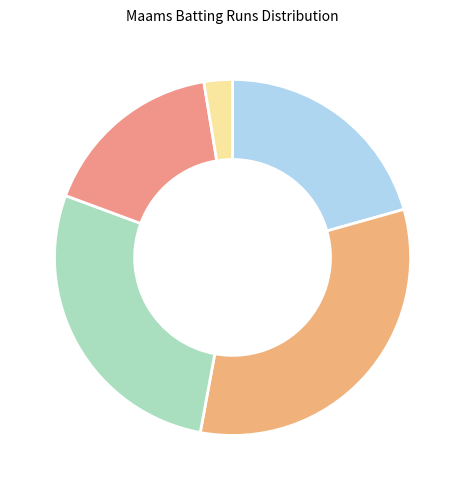

Count the number of slices in the pie.

5